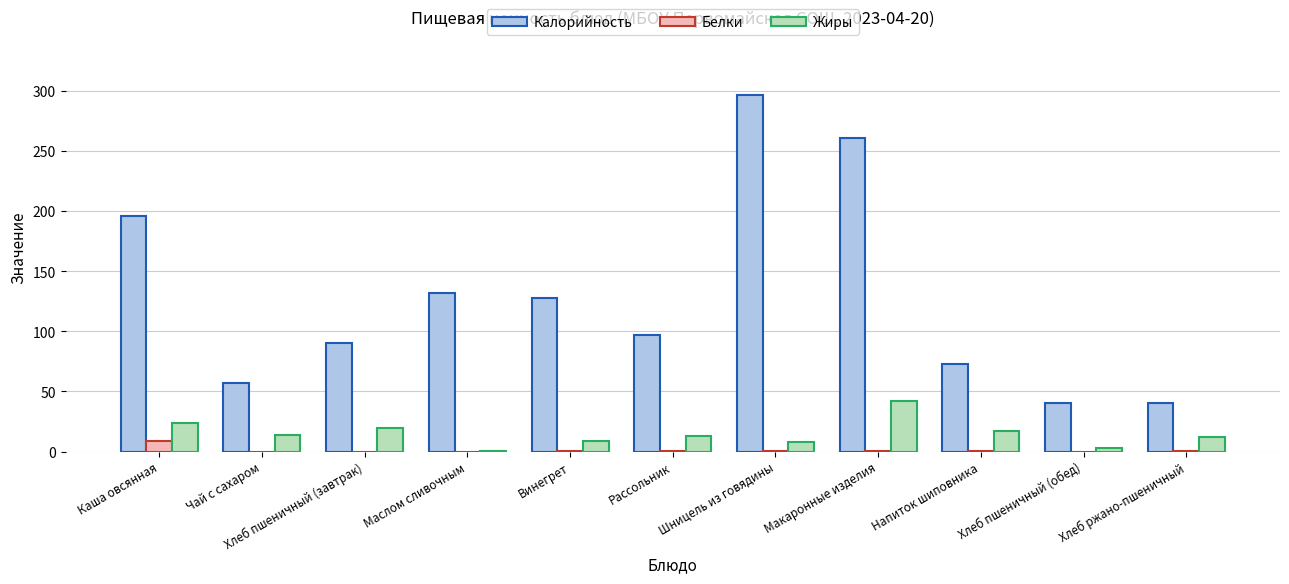

What are all the series names shown in the legend?

Калорийность, Белки, Жиры